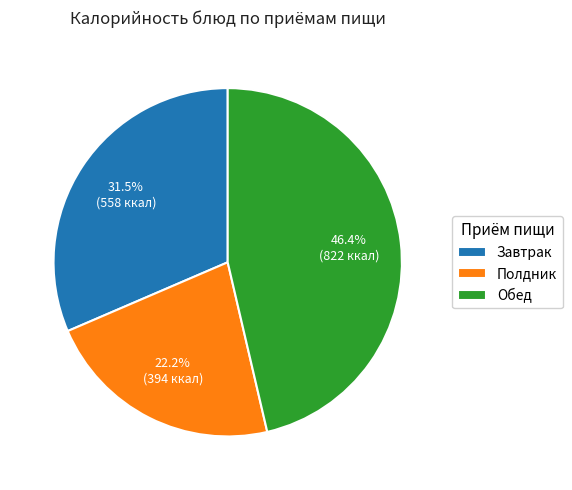

Which slice is the smallest?

Полдник